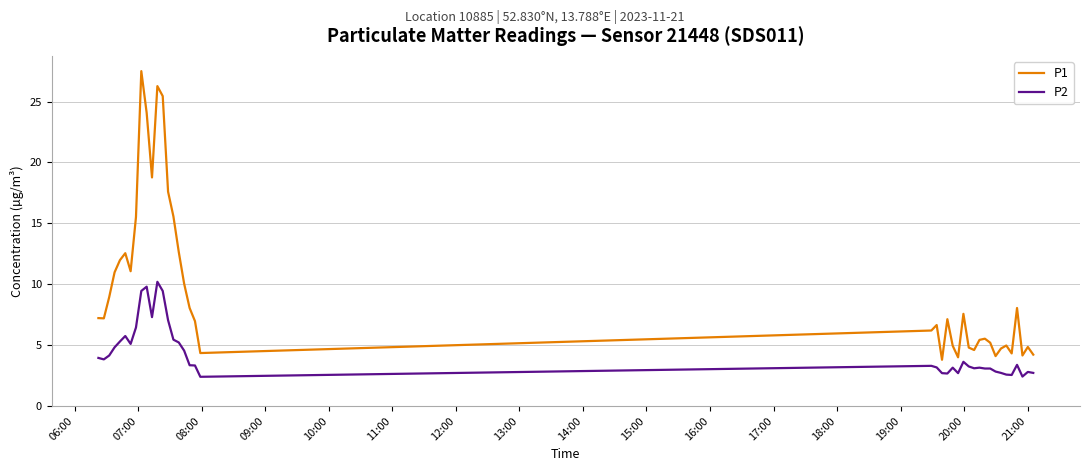

How many lines are shown in the chart?

2